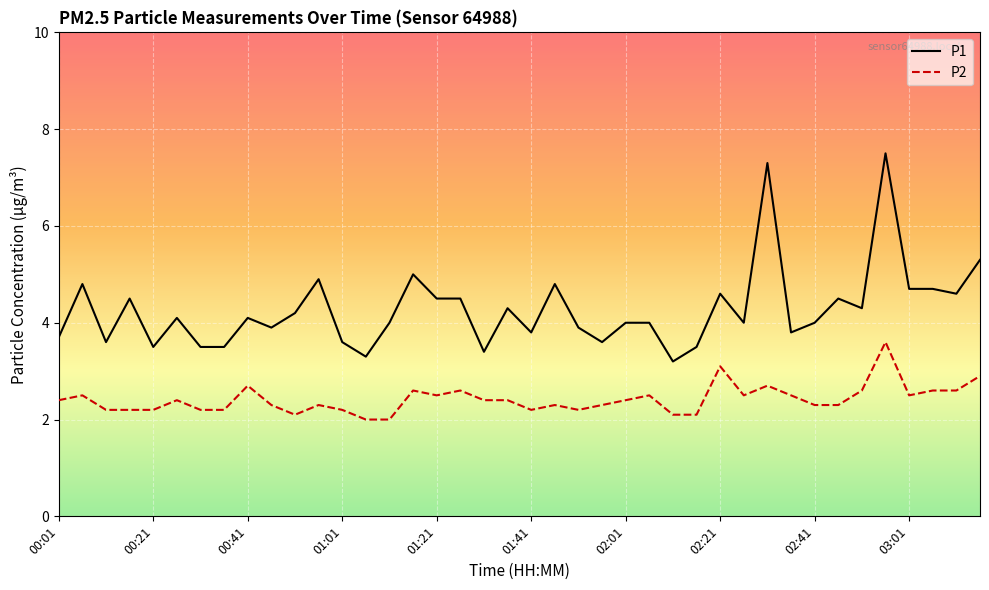

List the series in order of their overall mean, lowest first.

P2, P1